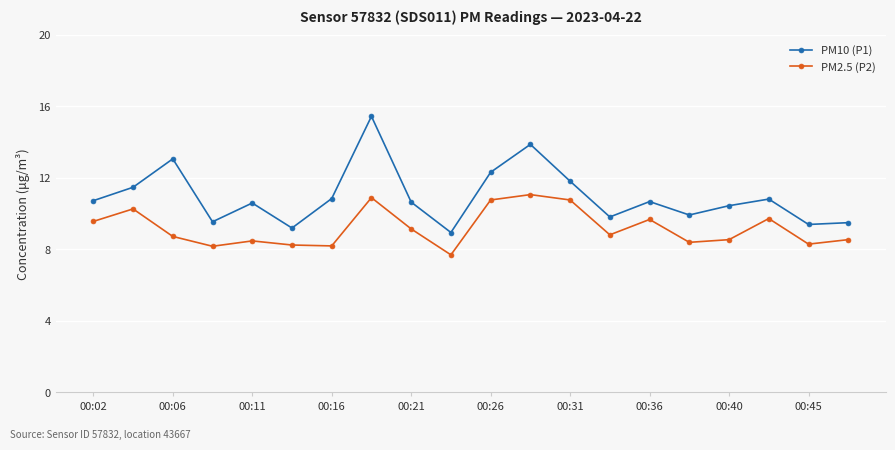

True or false: PM2.5 (P2) and PM10 (P1) intersect in this chart.

False